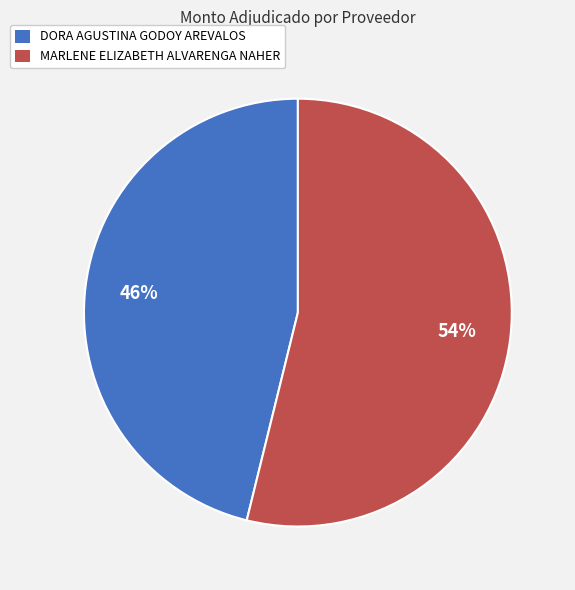

To the nearest percent, what percentage of the pie is DORA AGUSTINA GODOY AREVALOS?

46%